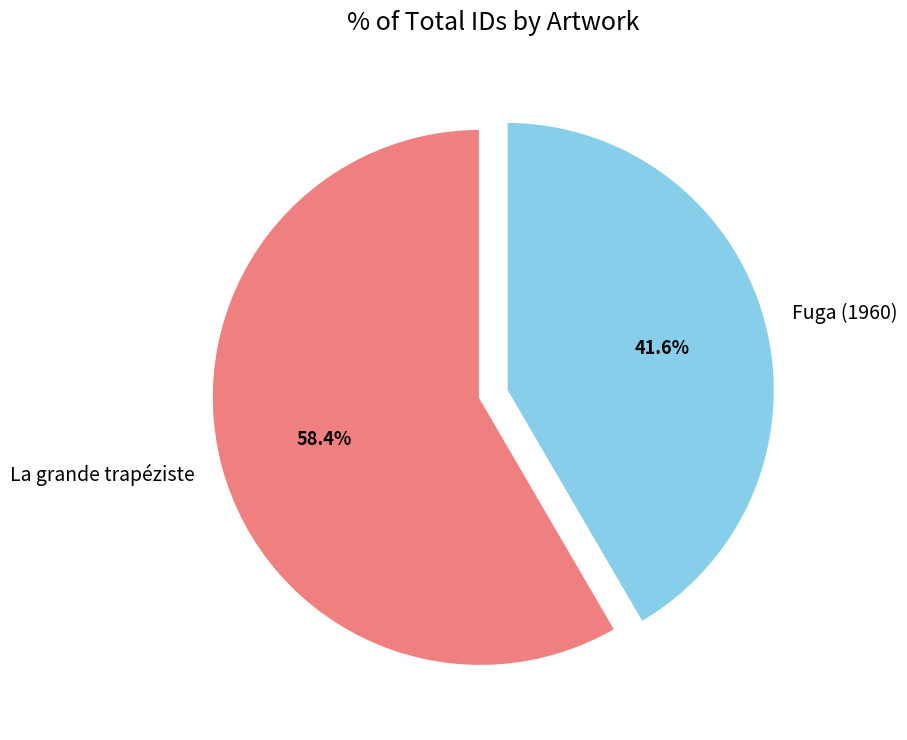

What percentage is the Fuga (1960) slice, to the nearest percent?

42%